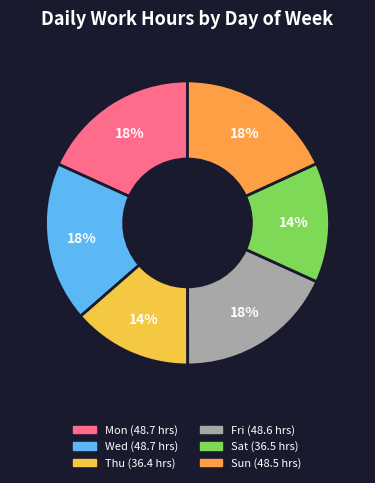

To the nearest percent, what is the average slice percentage?

17%